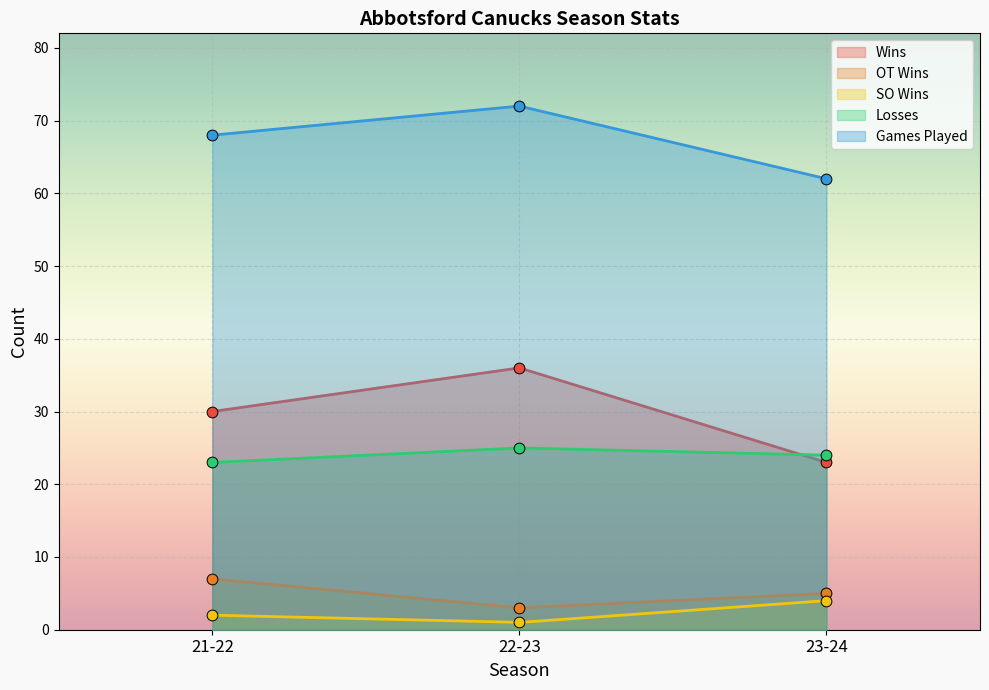

At how many categories does at least one series exceed 63?

2